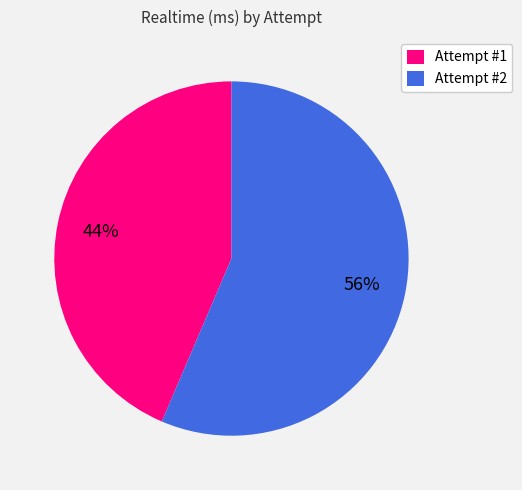

Does any single category account for the majority?

Yes